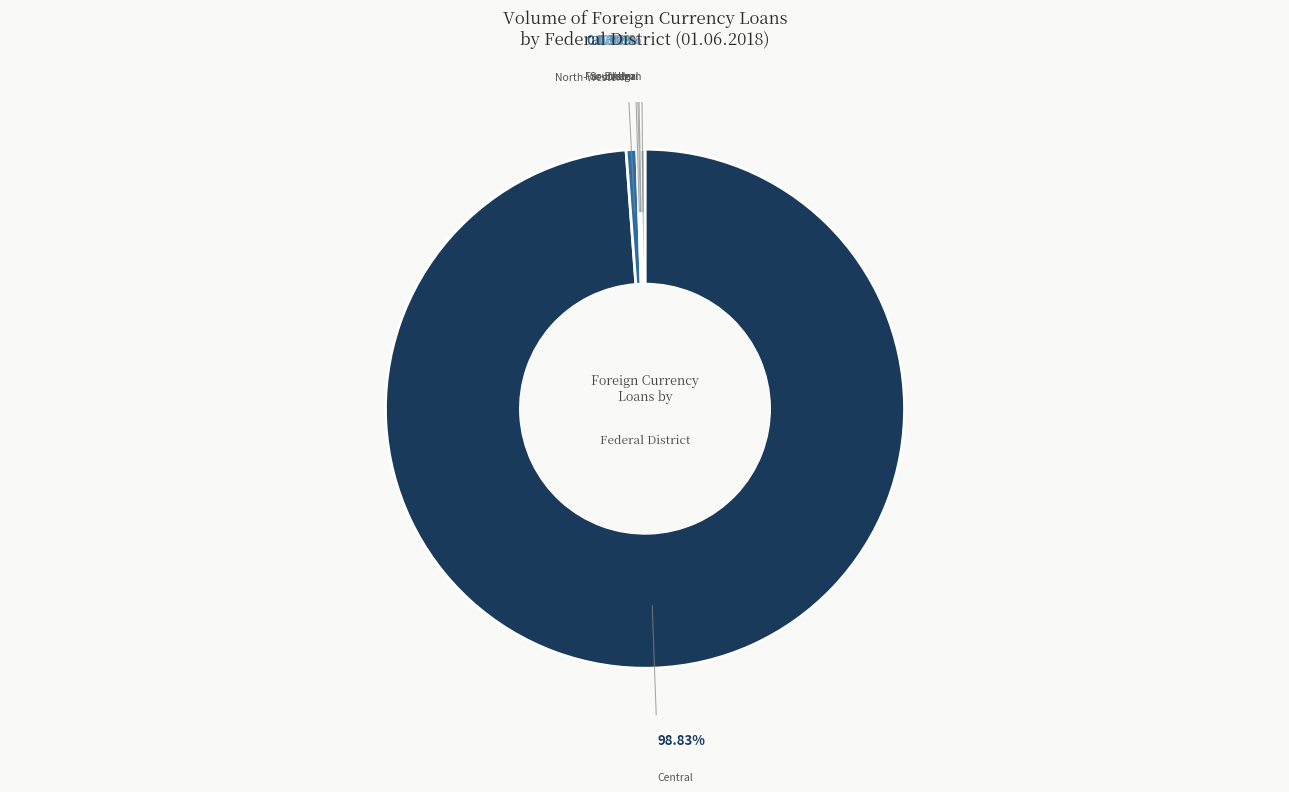

Rank the categories by value from lowest to highest.

North-Caucasian Federal District, Siberian Federal District, Ural Federal District, Southern Federal District, Volga Federal District, Far-Eastern Federal District, North-Western Federal District, Central Federal District